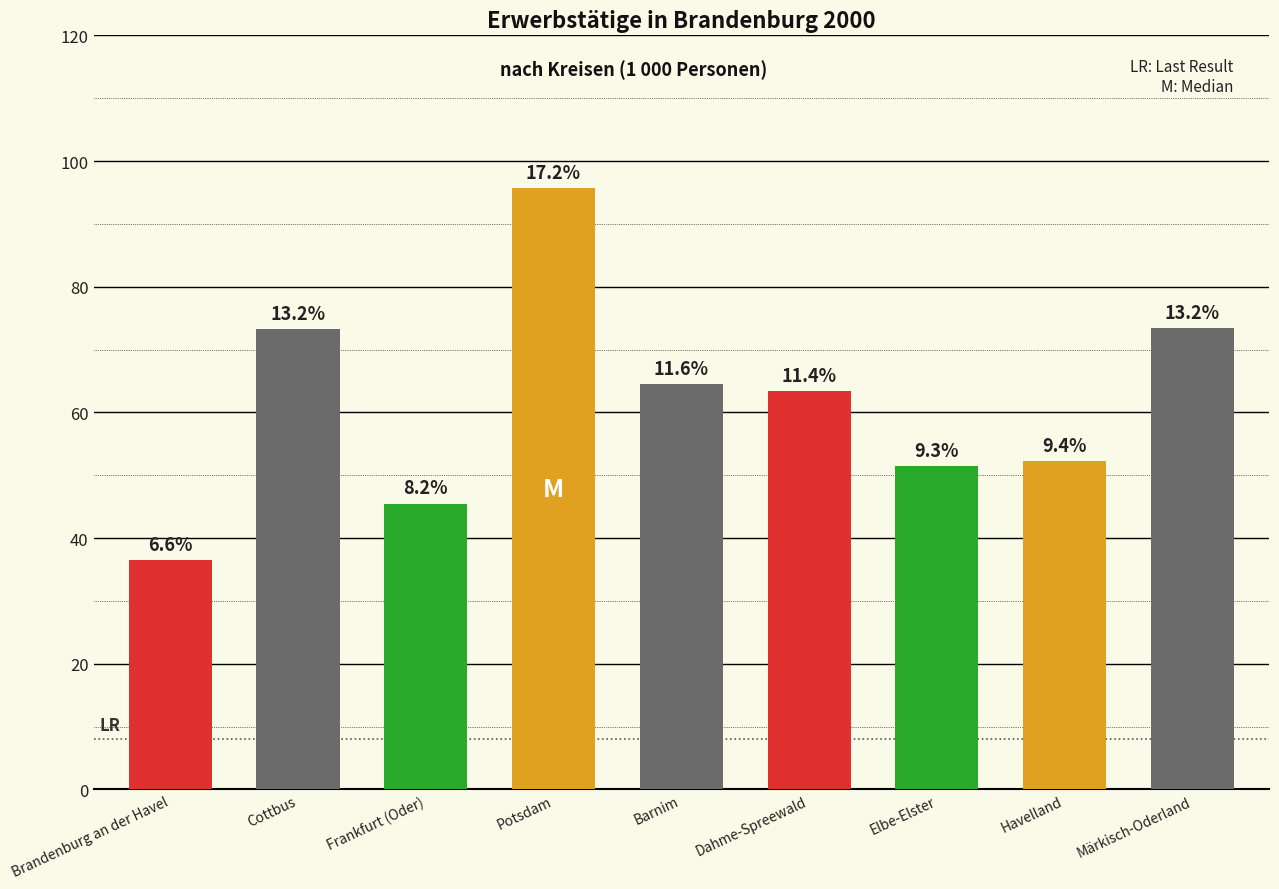

Reading left to right, what are all the values shown in this chart?

36.5	73.3	45.5	95.7	64.5	63.4	51.5	52.3	73.4